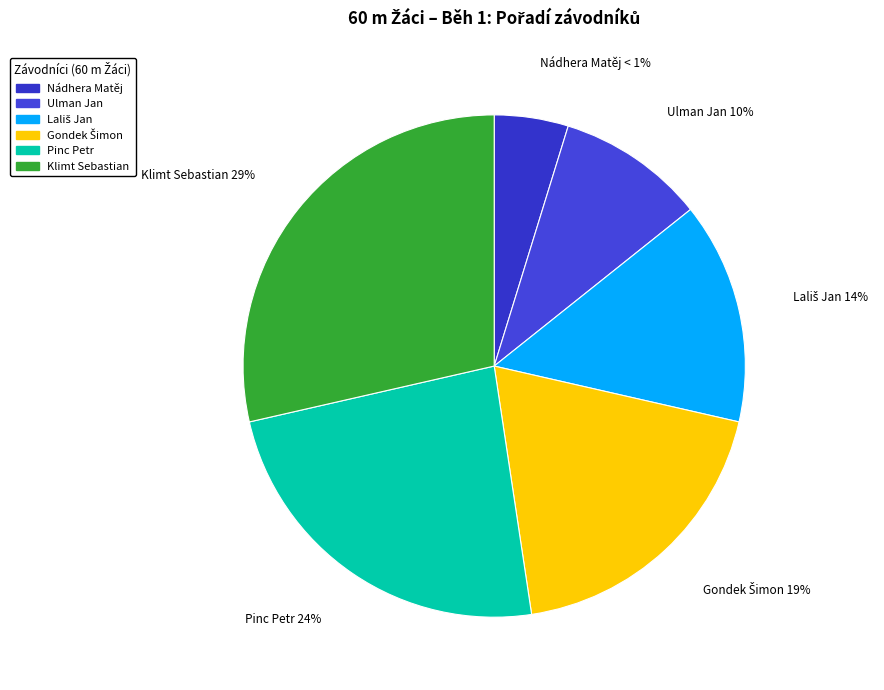

Count the number of slices in the pie.

6